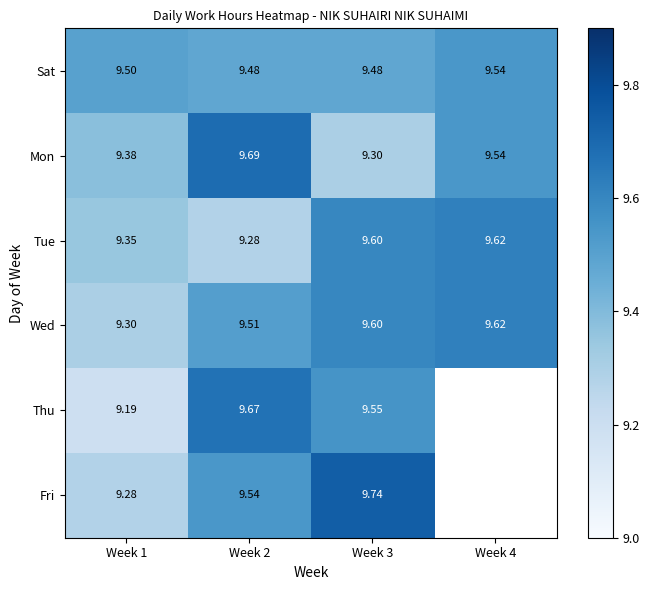

At which category is the sum across all series the highest?

Week 3